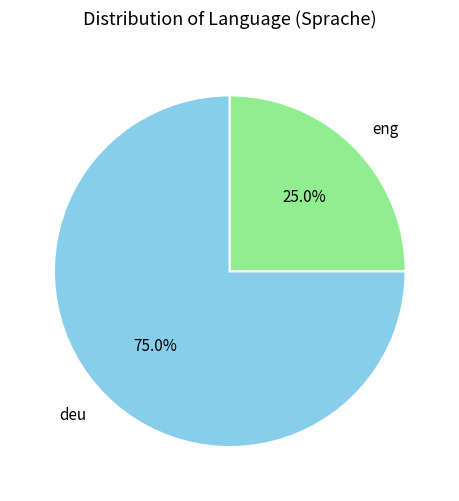

The deu slice represents 75% of the pie. True or false?

True